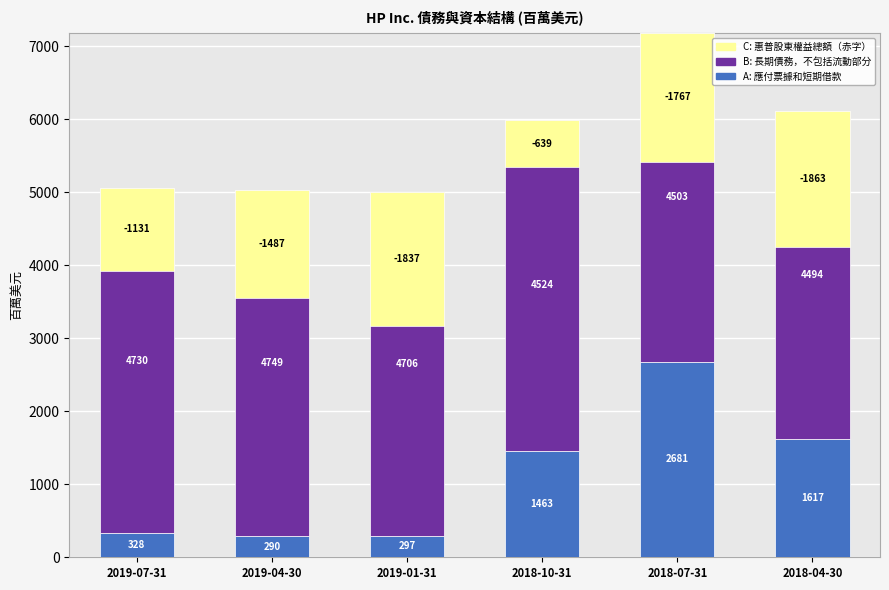

Which has a higher value, 2018-07-31 or 2019-01-31?

2018-07-31